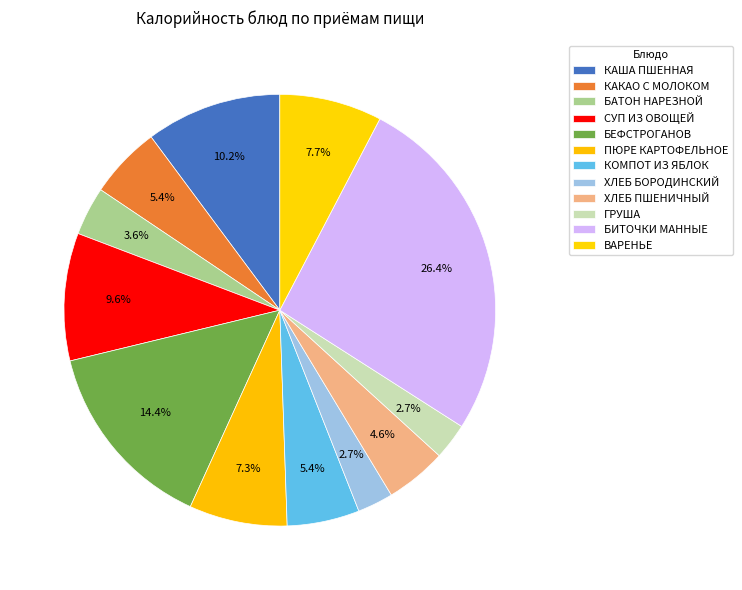

Which category has the smallest portion of the pie?

ХЛЕБ БОРОДИНСКИЙ